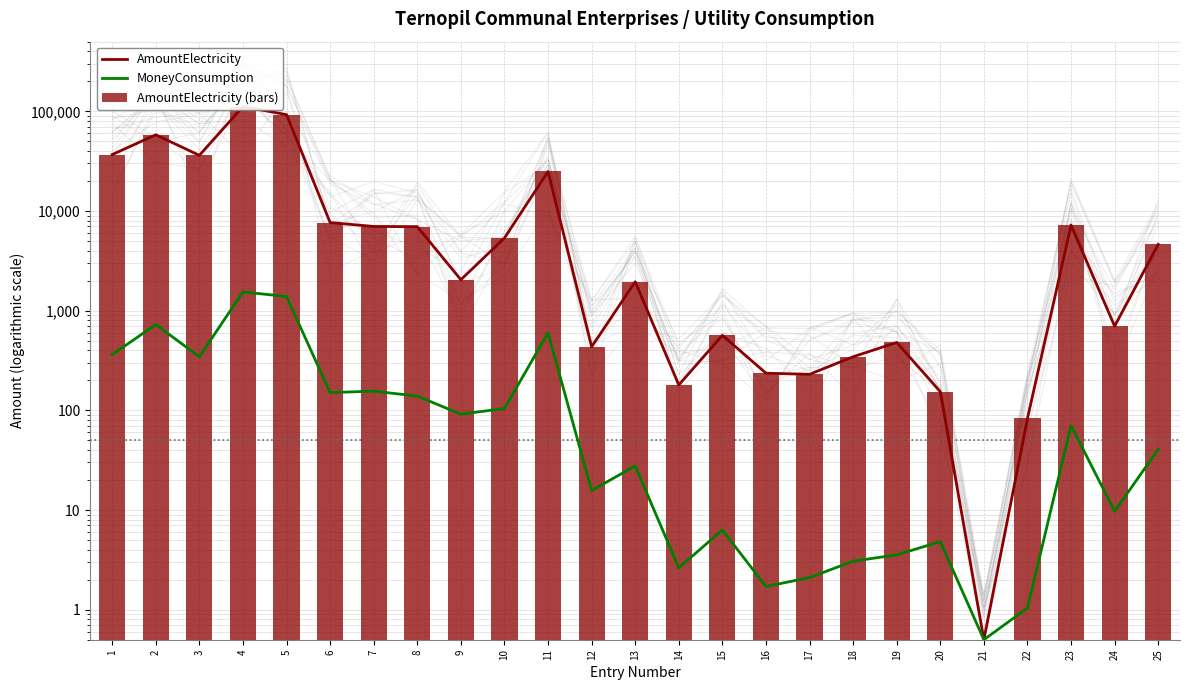

Reading left to right, transcribe all the data shown in this chart.

AmountElectricity: 36833.0	58170.0	36169.7	111545.0	92657.0	7661.0	6997.0	6969.0	2045.0	5356.0	24923.0	434.0	1951.0	180.0	566.0	236.0	230.0	345.0	480.0	154.0	0.5	83.0	7217.0	699.0	4619.0
MoneyConsumption: 362.4	725.7	345.0	1543.7	1387.2	150.6	156.0	139.0	91.6	104.4	600.1	15.7	27.7	2.6	6.3	1.7	2.1	3.1	3.5	4.8	0.5	1.0	70.5	9.7	40.7
AmountElectricity (bars): 36833.0	58170.0	36169.7	111545.0	92657.0	7661.0	6997.0	6969.0	2045.0	5356.0	24923.0	434.0	1951.0	180.0	566.0	236.0	230.0	345.0	480.0	154.0	0.5	83.0	7217.0	699.0	4619.0